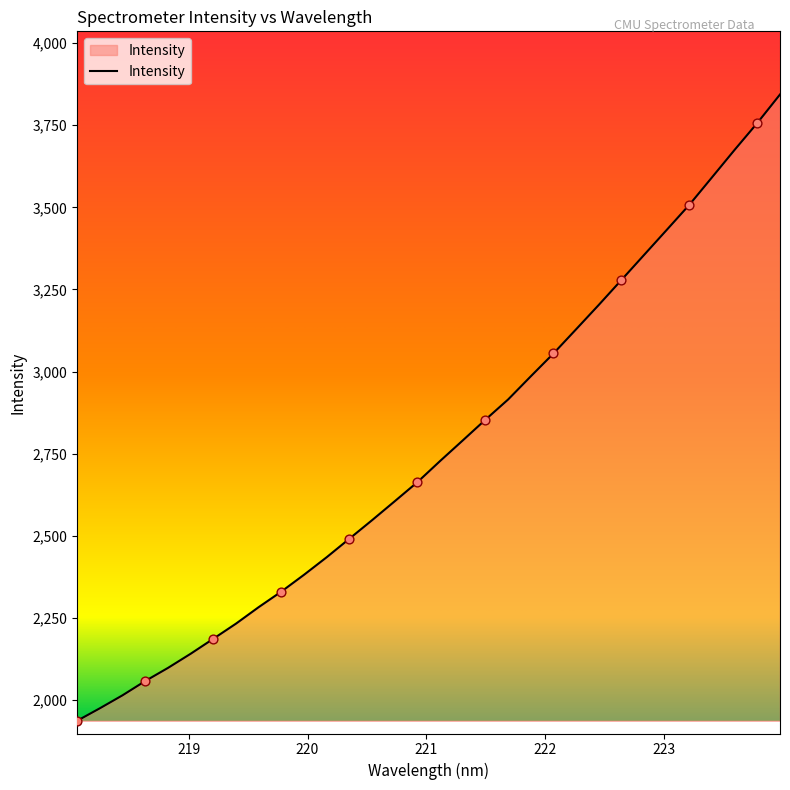

What is the greatest value displayed?

3843.4